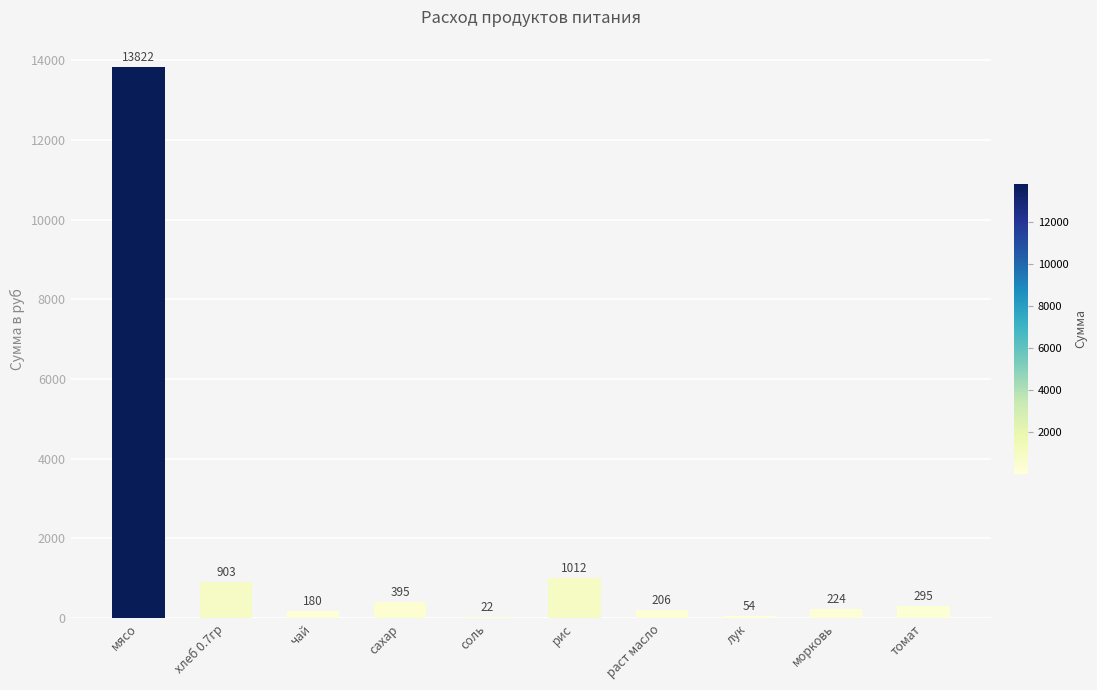

Are the bars horizontal?

No